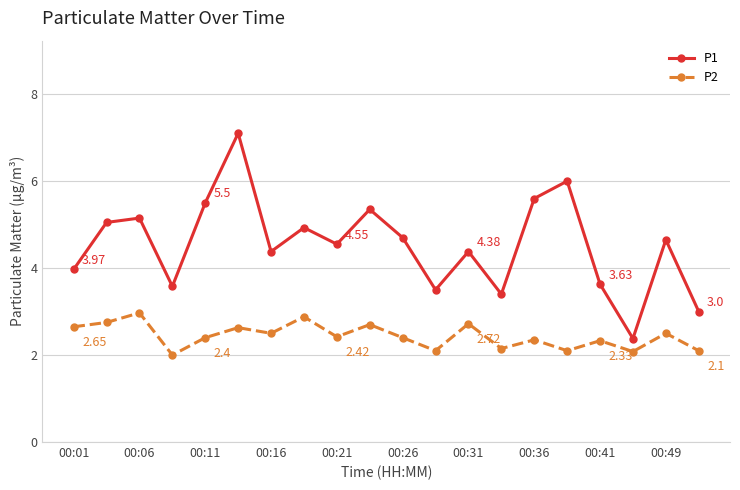

True or false: P1 and P2 intersect in this chart.

False